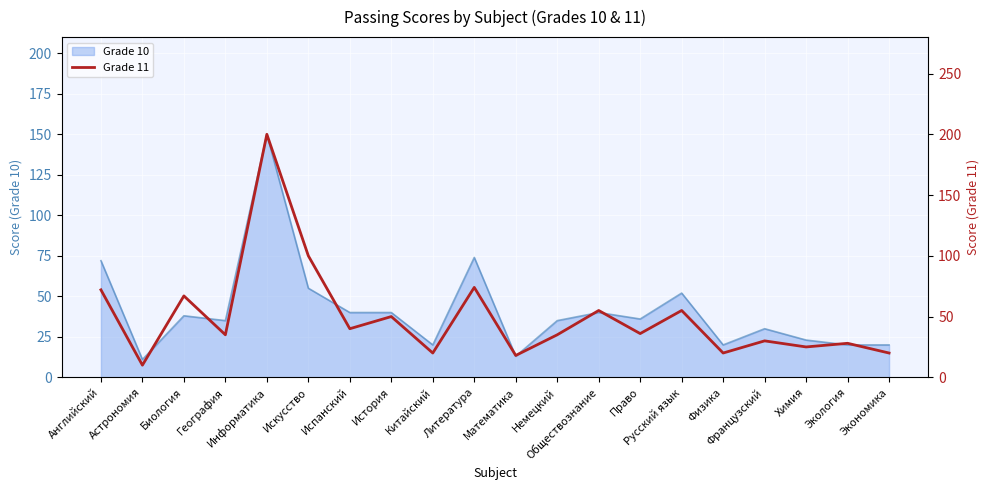

What is the average value?

50